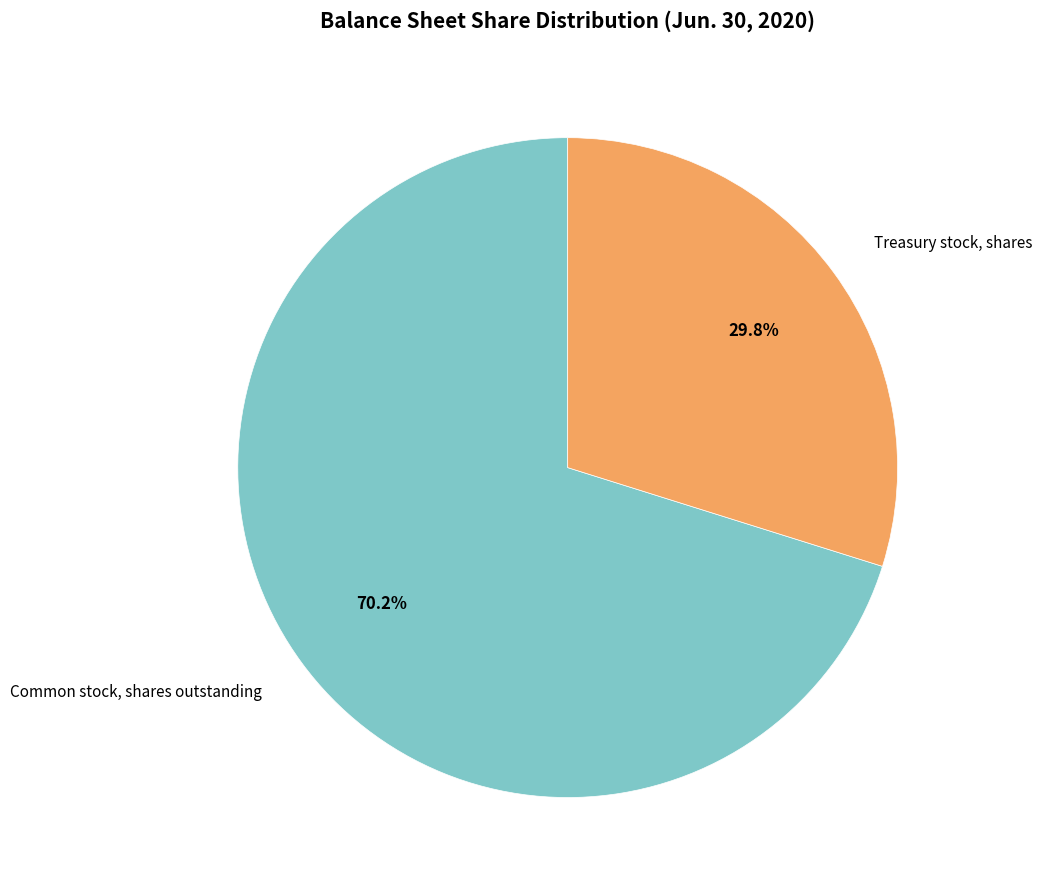

Which has a higher value, Common stock, shares outstanding or Treasury stock, shares?

Common stock, shares outstanding